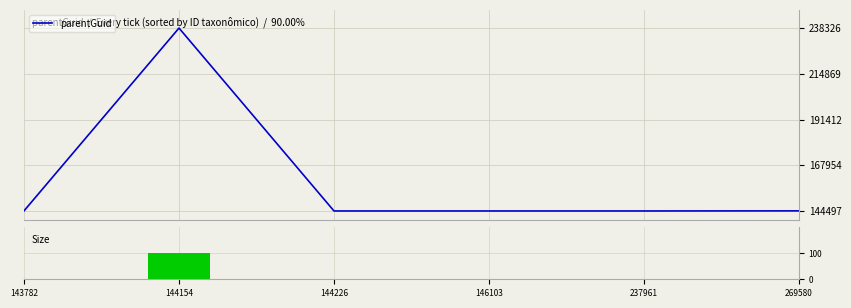

What is the sum of all Size values?

100.1